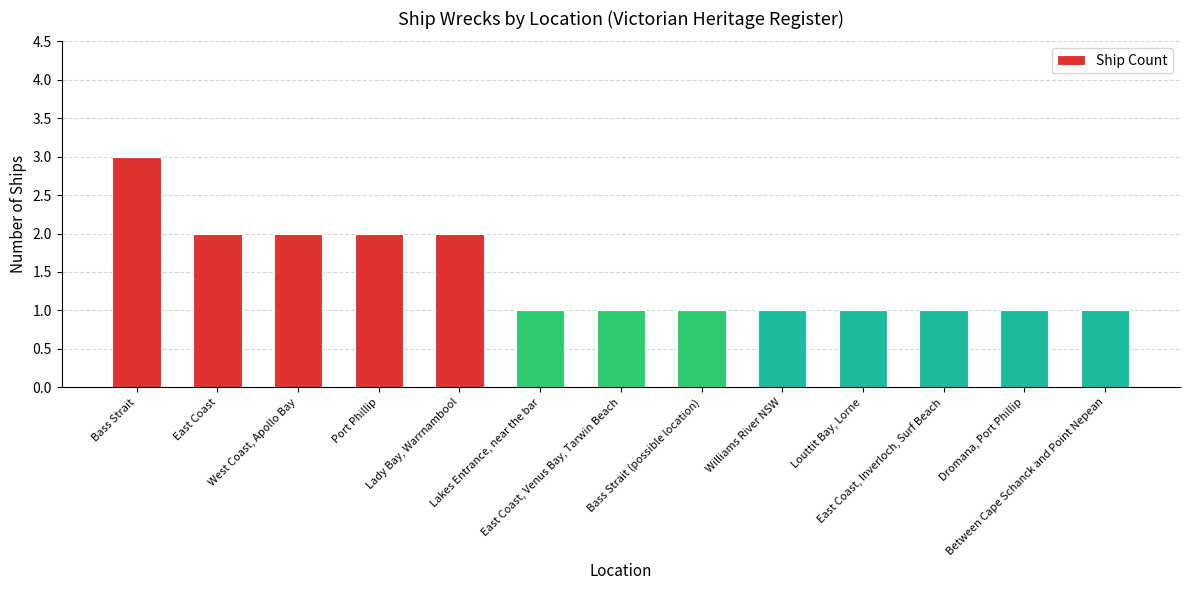

The chart shows a value of 2 at Lady Bay, Warrnambool. True or false?

True